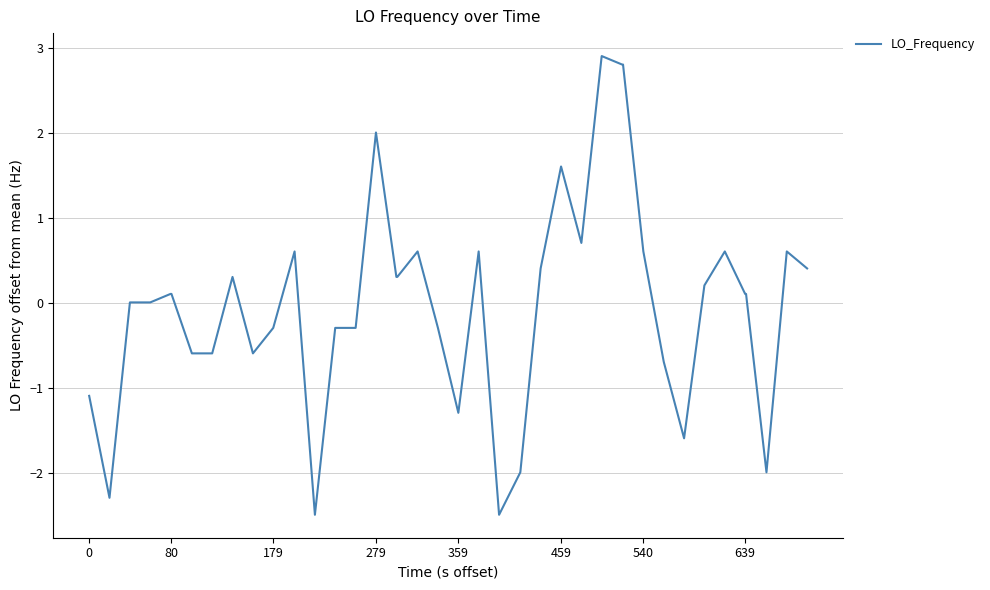

What is the minimum value shown in the chart?

-2.5